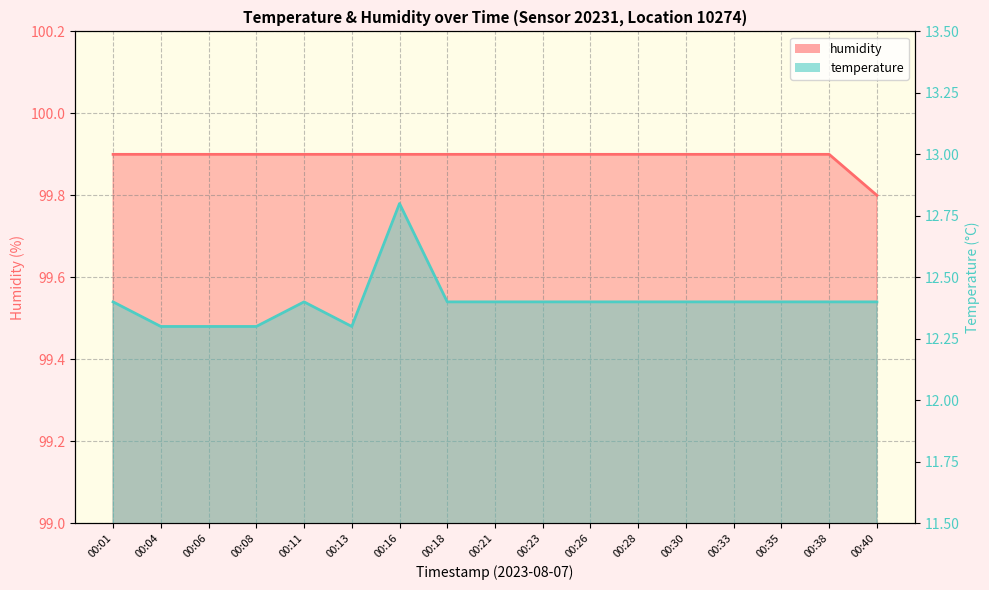

True or false: temperature and humidity cross at least once.

False